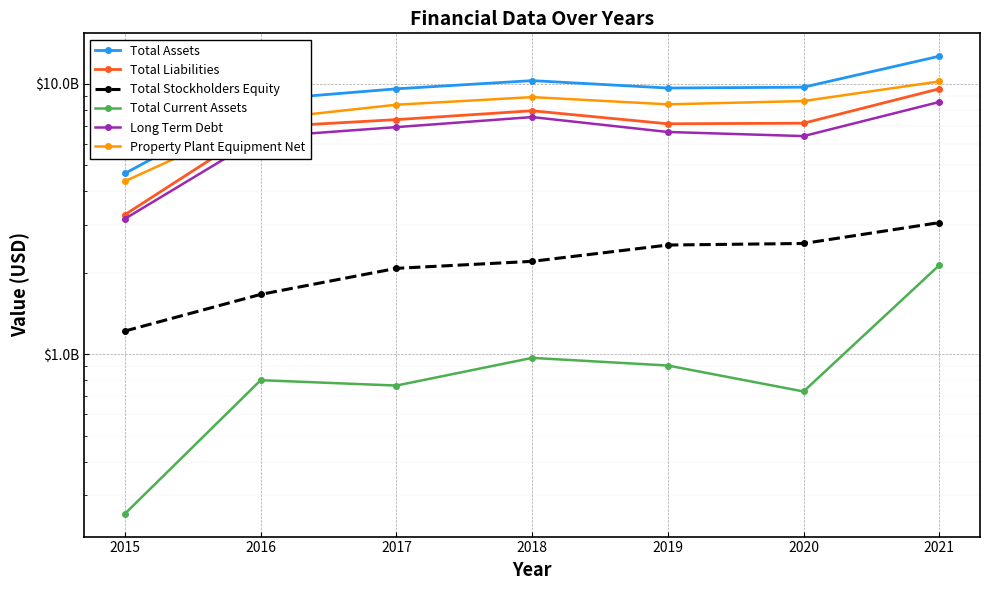

Between 2016 and 2021, which series saw the biggest shift?

Total Assets